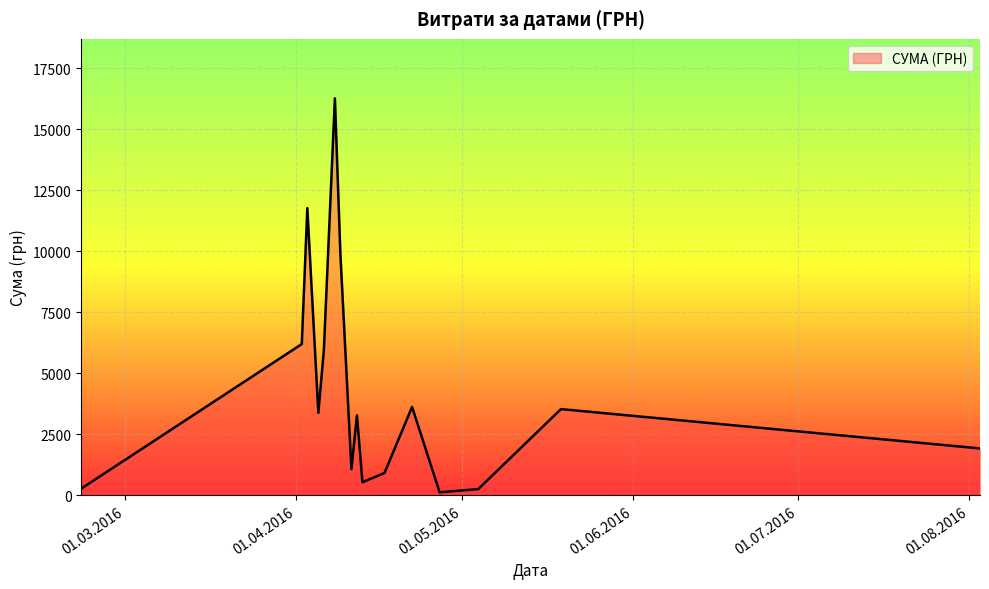

What is the greatest value displayed?

16256.5